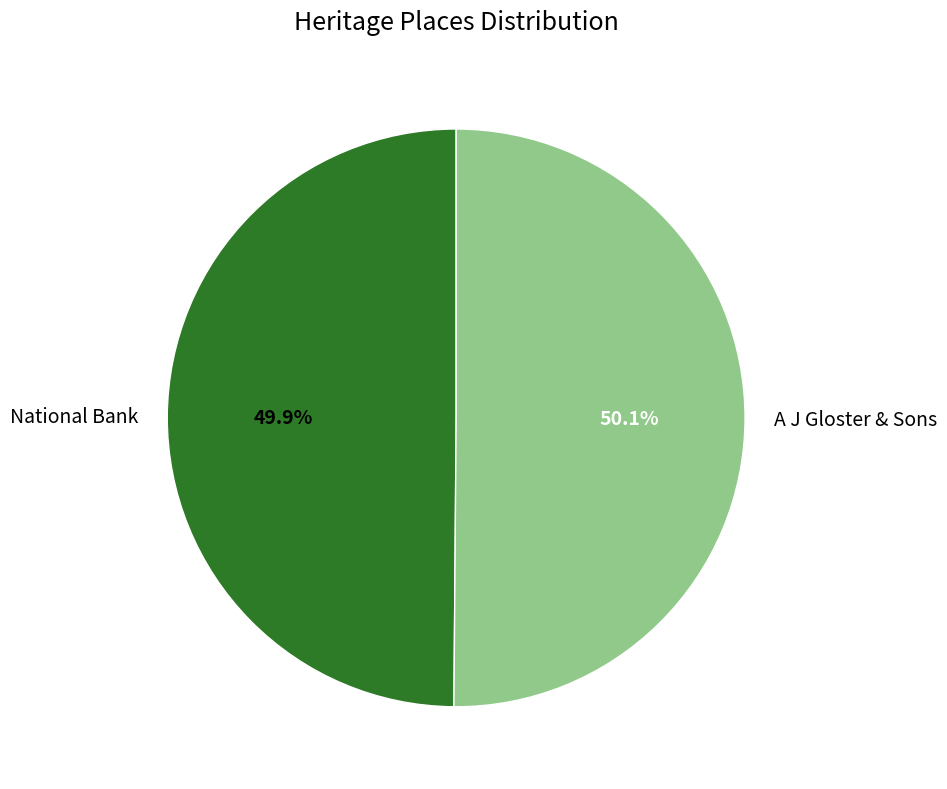

To the nearest percent, what portion does National Bank represent?

50%